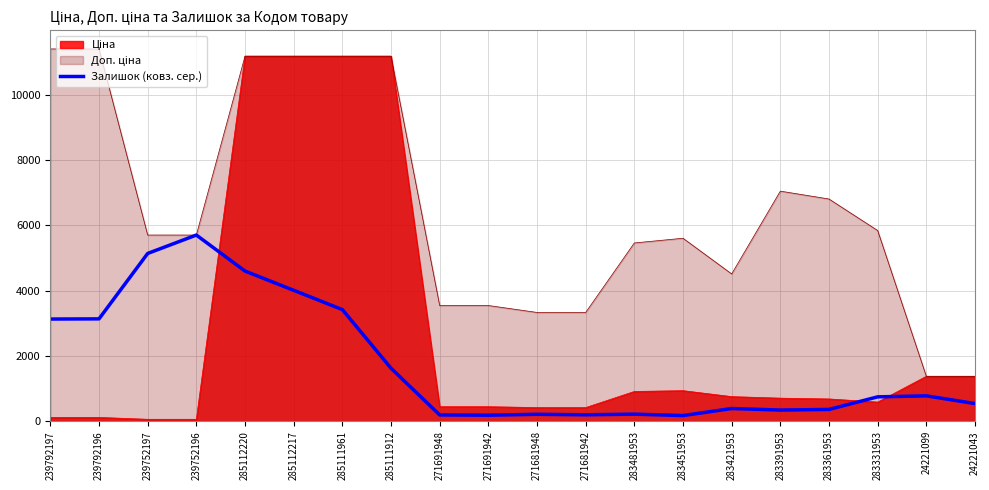

Between 239752197 and 24221099, which series saw the biggest shift?

Залишок (ковз. сер.)